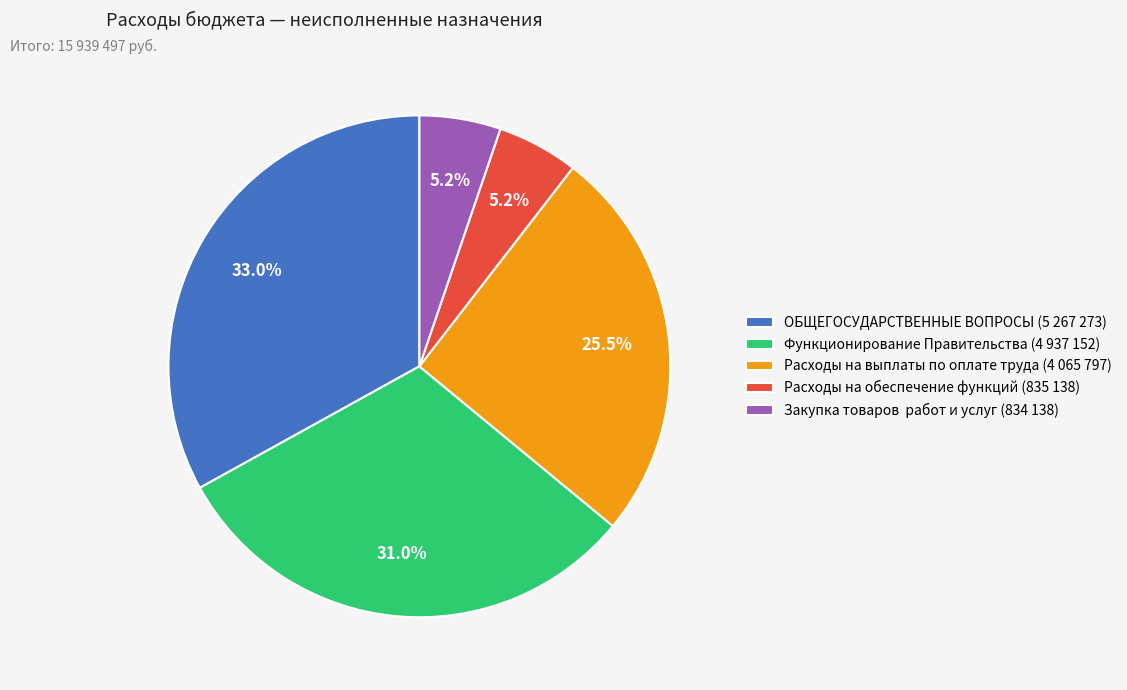

Which has a higher value, ОБЩЕГОСУДАРСТВЕННЫЕ ВОПРОСЫ (5 267 273) or Функционирование Правительства (4 937 152)?

ОБЩЕГОСУДАРСТВЕННЫЕ ВОПРОСЫ (5 267 273)